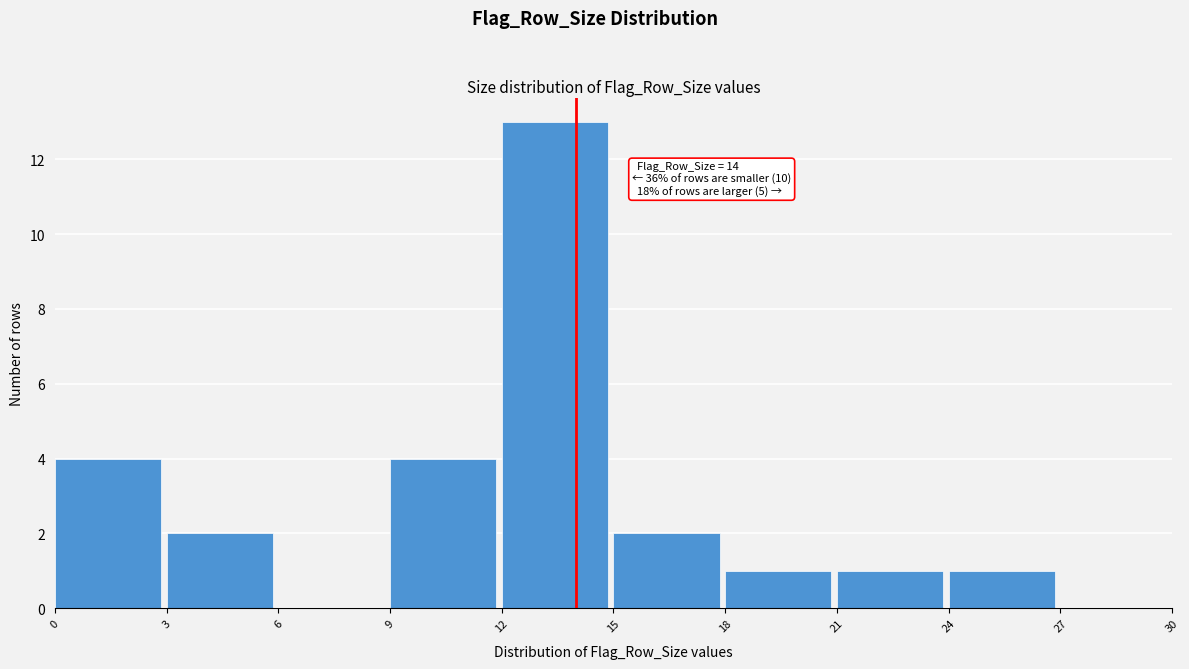

Which range on the x-axis has the tallest bar?

12 to 15